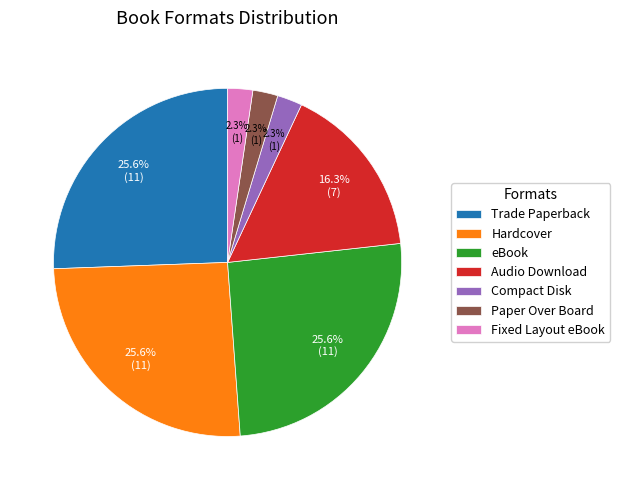

To the nearest percent, what percentage of the pie is Fixed Layout eBook?

2%